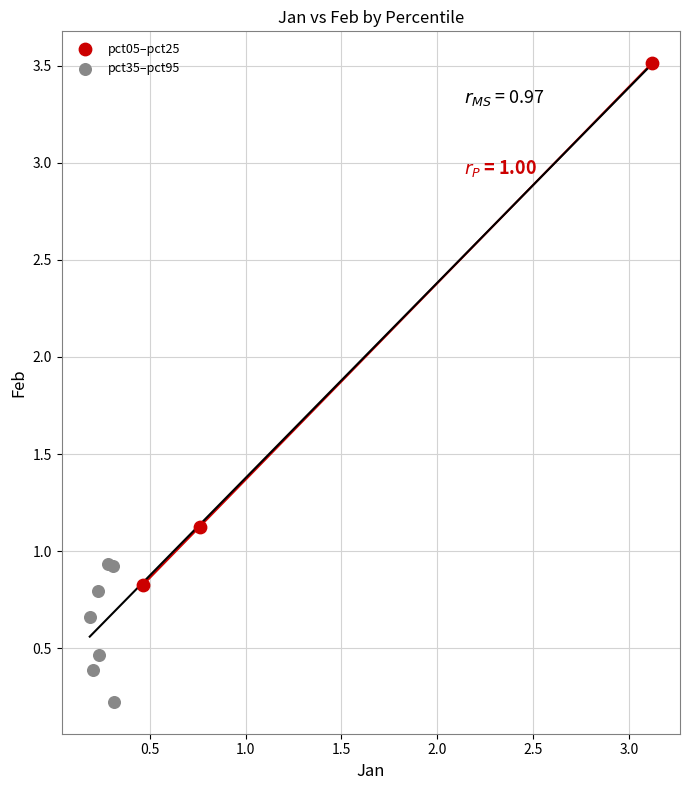

Which series contains the lowest Y value?

pct35–pct95